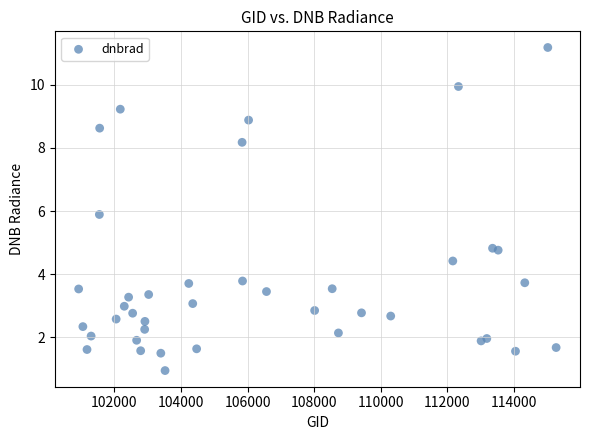

What is the range of X values (max minus min)?

14335.0